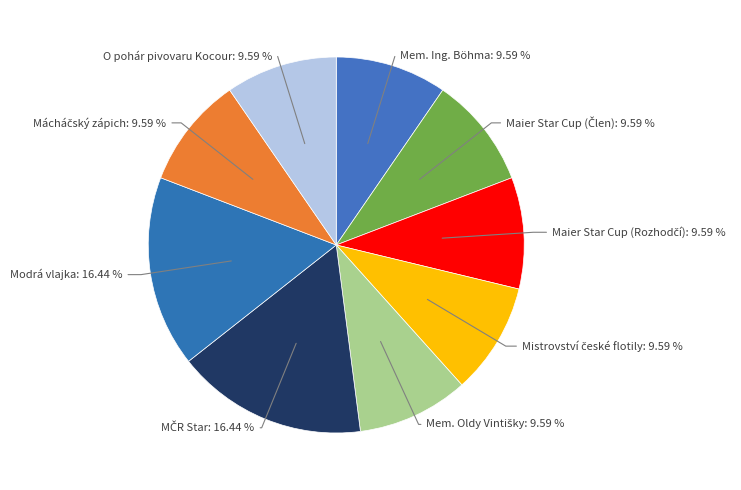

Rank the categories by value from highest to lowest.

MČR Star, Modrá vlajka, Mem. Ing. Böhma, Maier Star Cup (Člen), Maier Star Cup (Rozhodčí), Mistrovství české flotily, Mem. Oldy Vintišky, Mácháčský zápich, O pohár pivovaru Kocour